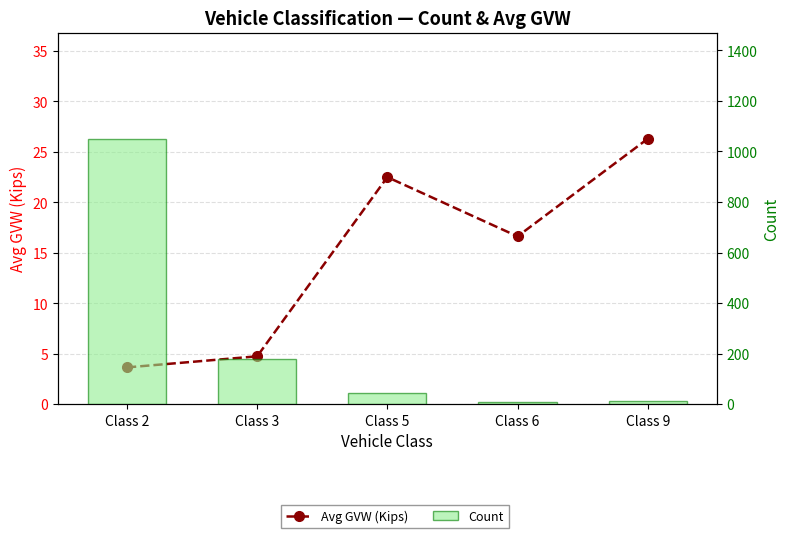

Which has a higher value, Class 5 or Class 9?

Class 9